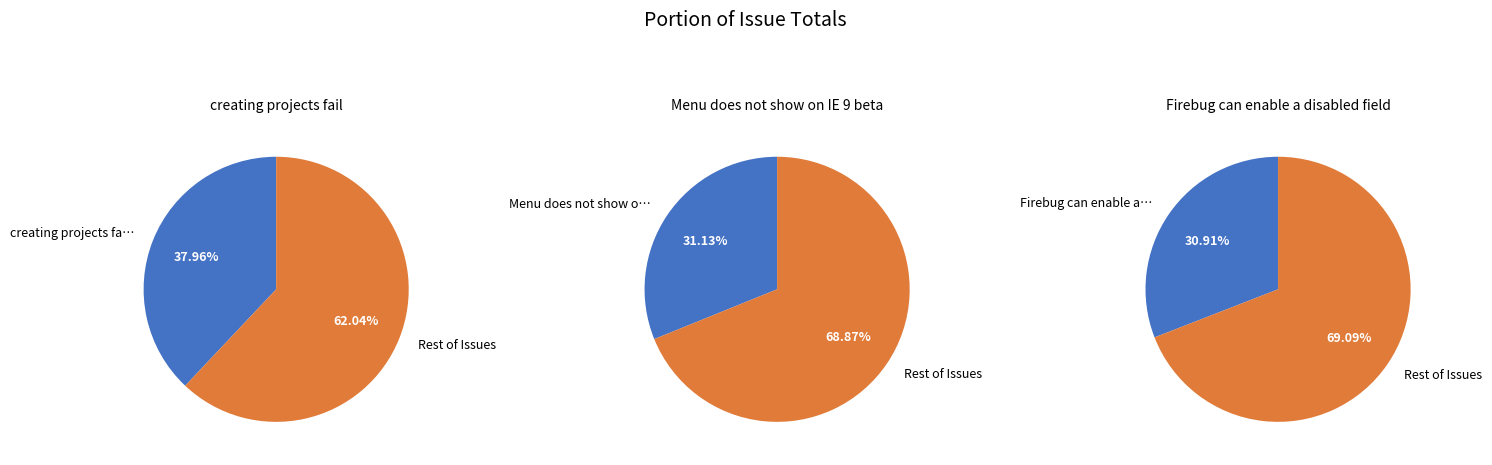

True or false: Menu does not show on IE 9 beta accounts for 31% of the total.

True